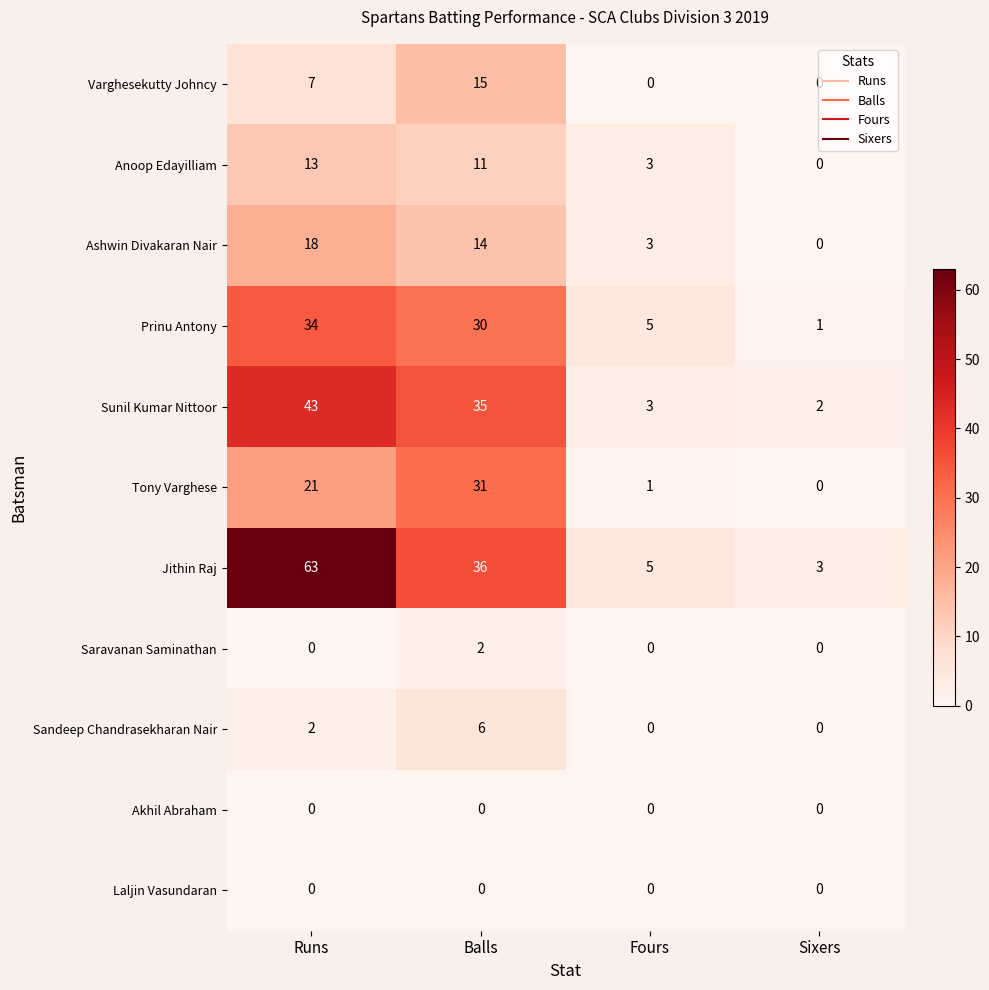

What is the highest value of the Jithin Raj series?

63